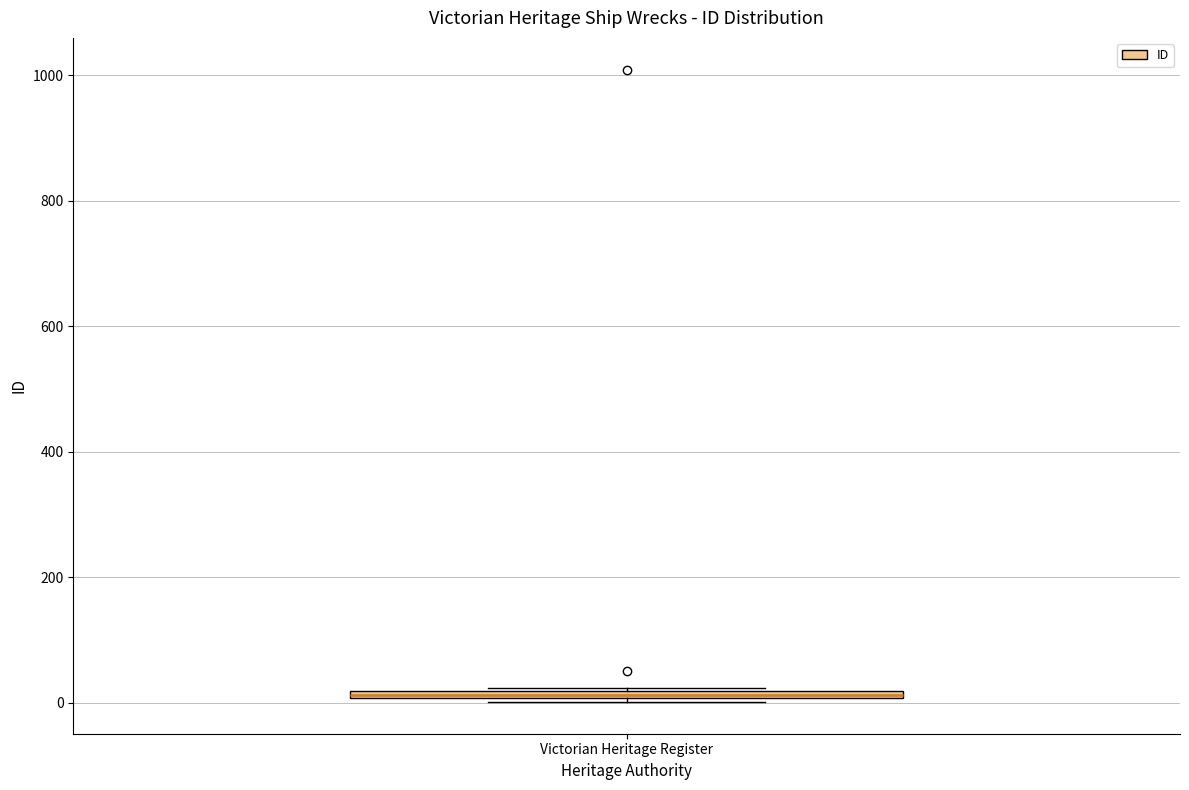

Where is the upper edge of the box for Victorian Heritage Register on the y-axis? The values are not printed on the chart, so give them approximately, as read against the axis.

20